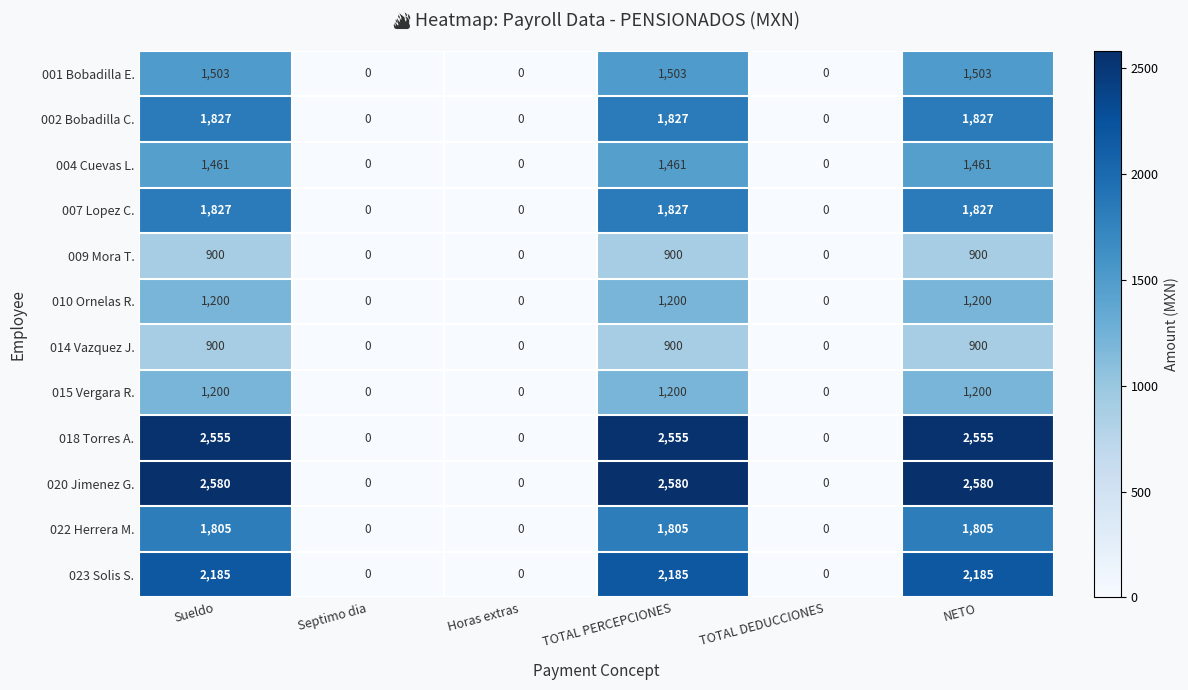

Which series has the largest range (max minus min)?

020 Jimenez G.